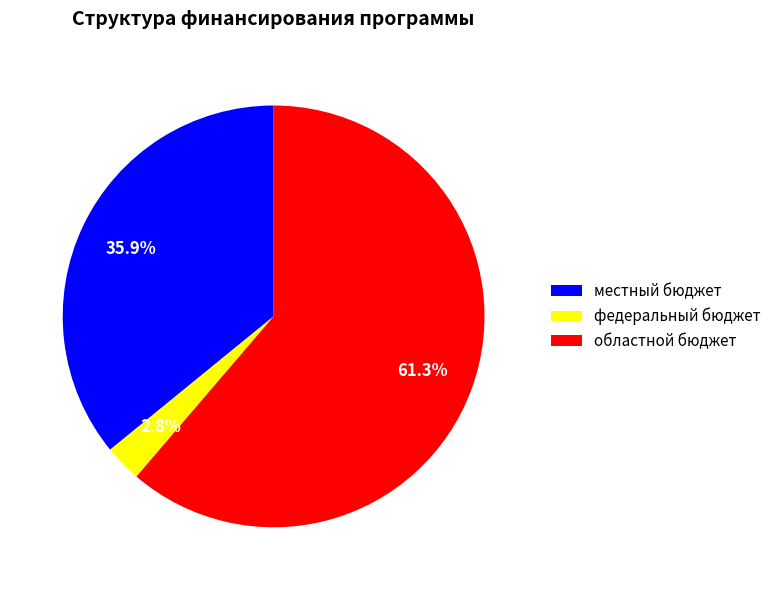

To the nearest percent, what is the combined percentage of областной бюджет and федеральный бюджет?

64%